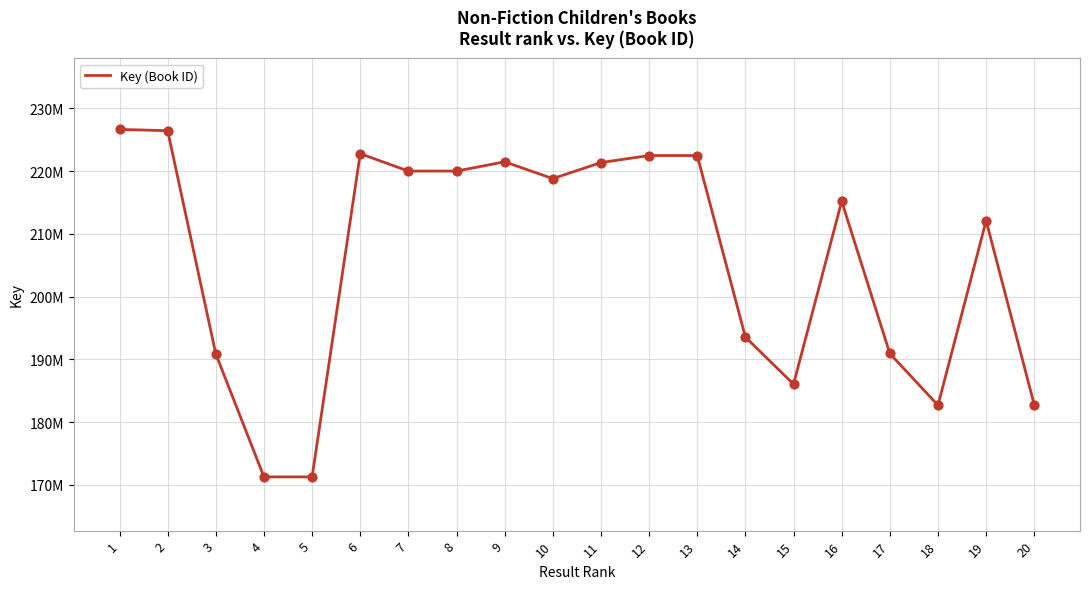

Between 10 and 14, which is larger?

10